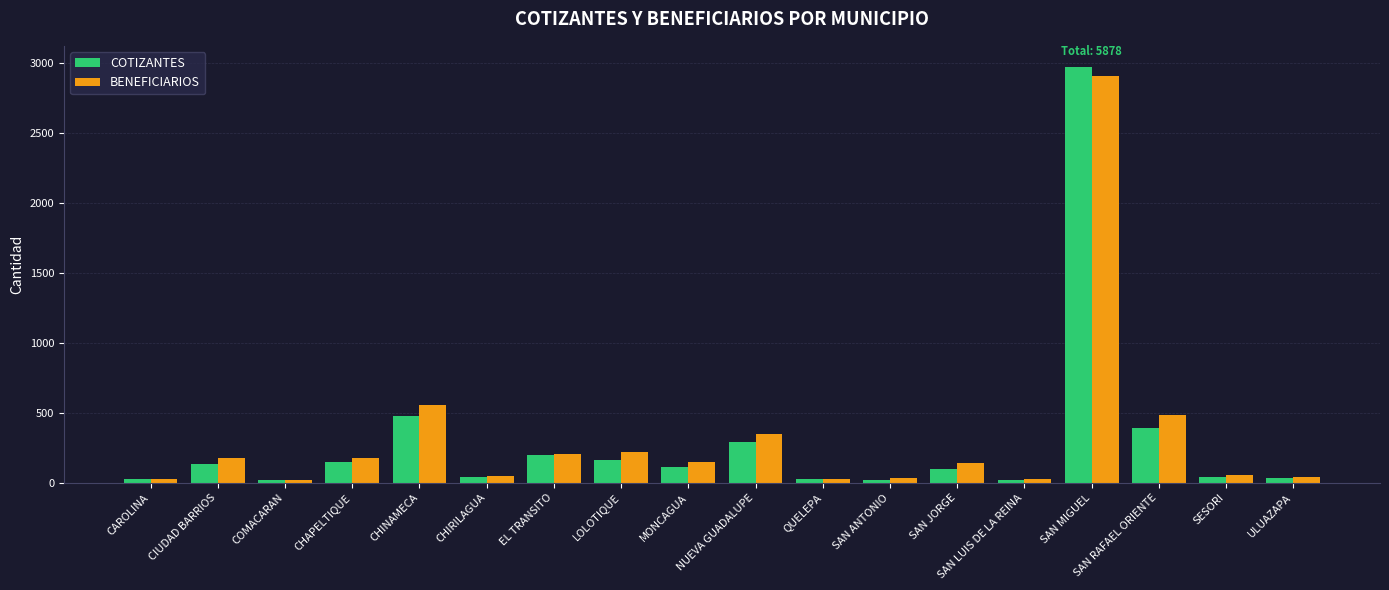

How many data points in COTIZANTES are less than 115?

9